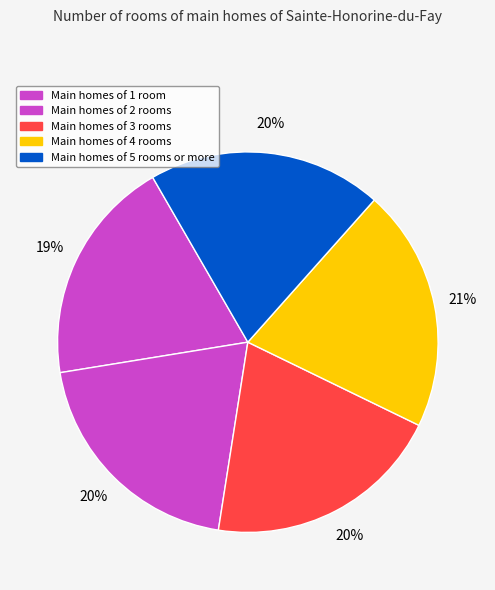

How many slices are in this pie chart?

5